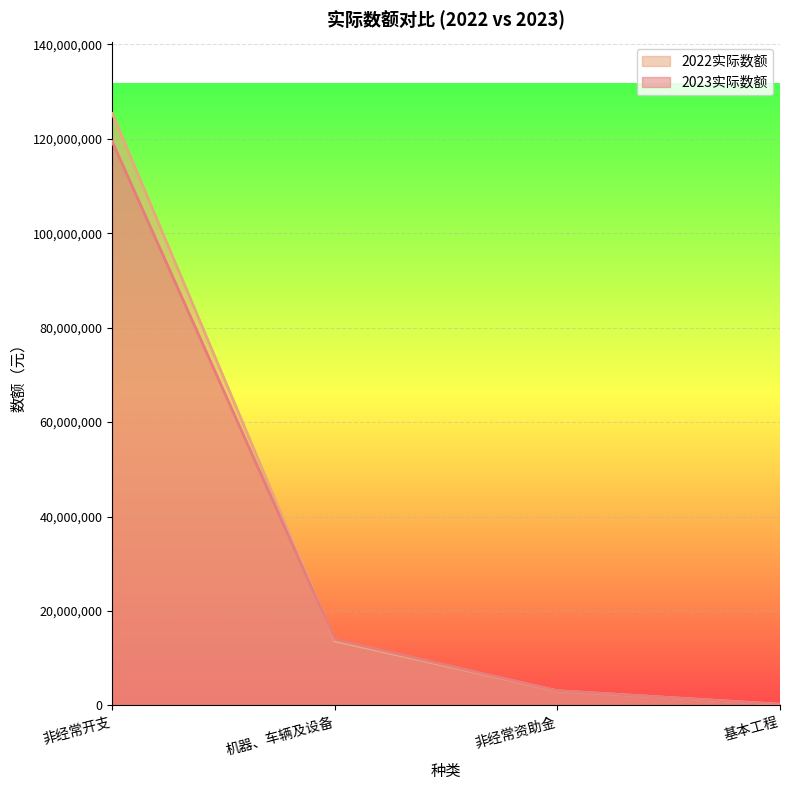

True or false: 2023实际数额 and 2022实际数额 intersect in this chart.

True